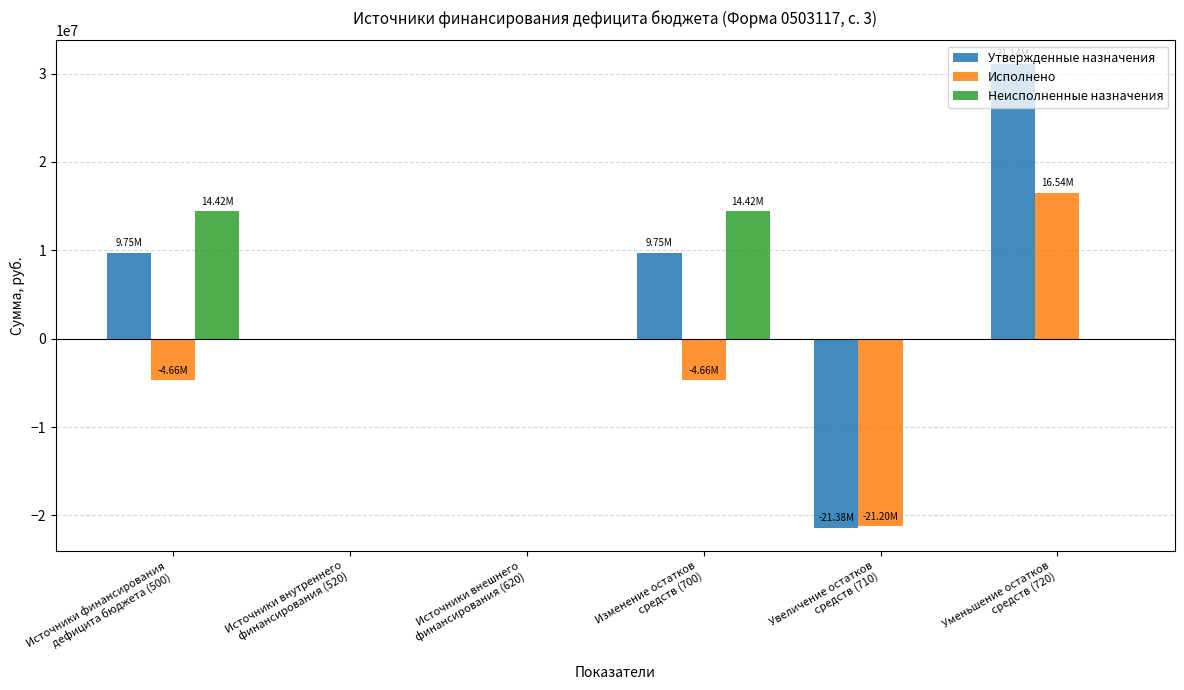

What is the sum of all Утвержденные назначения values?

29262343.7